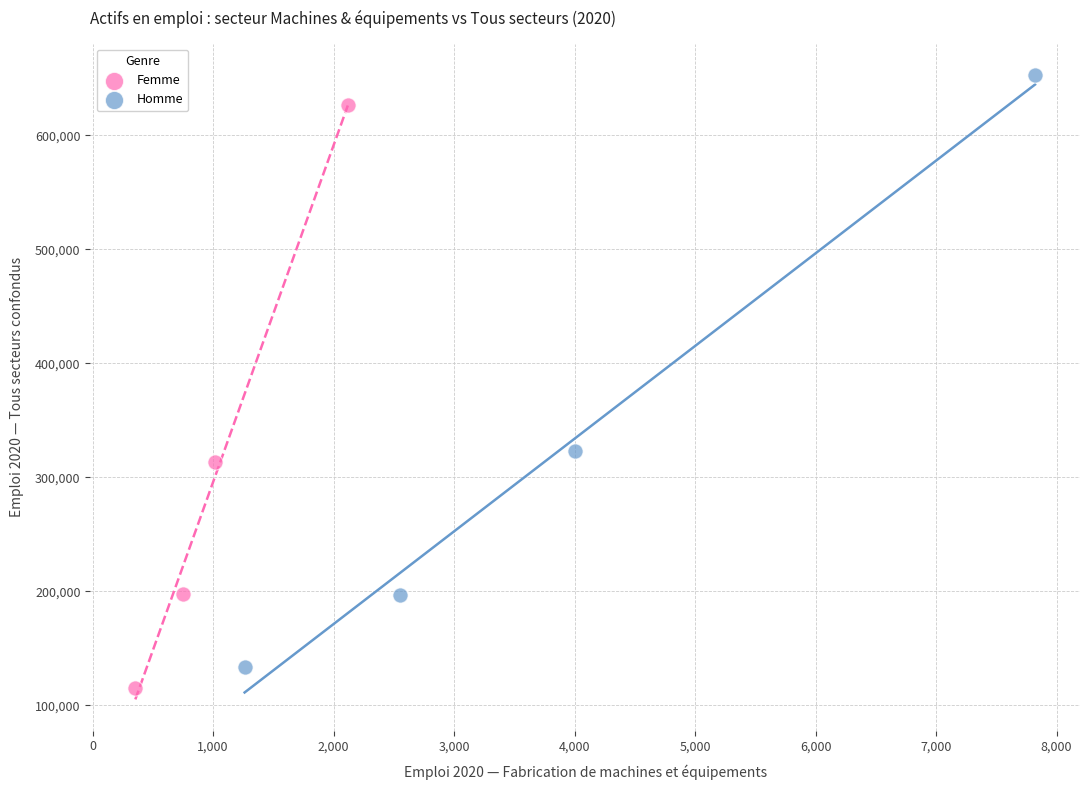

Which series has the largest Y range (max minus min)?

Homme